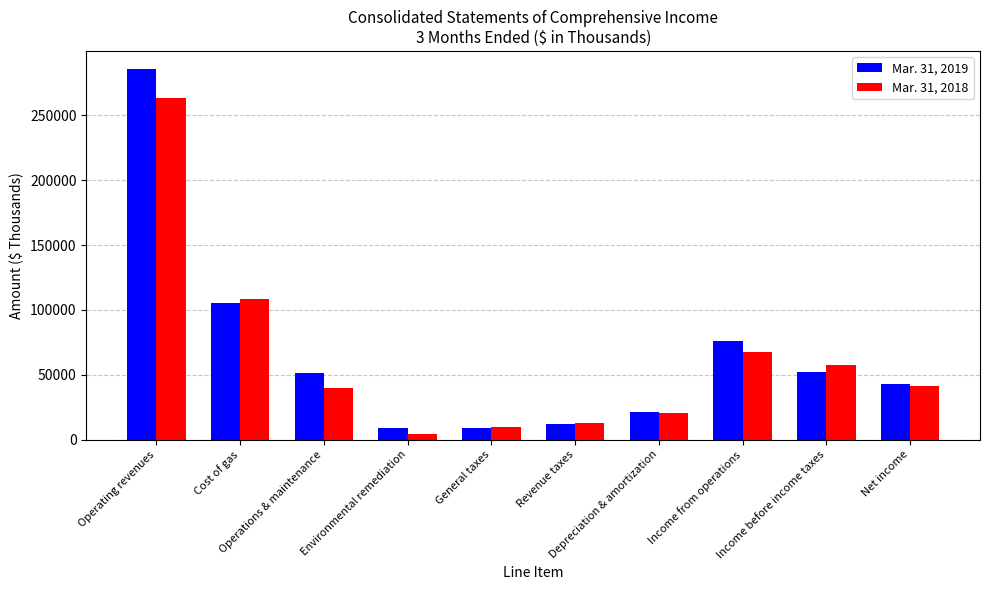

Read the Mar. 31, 2018 value at Net income.

41537